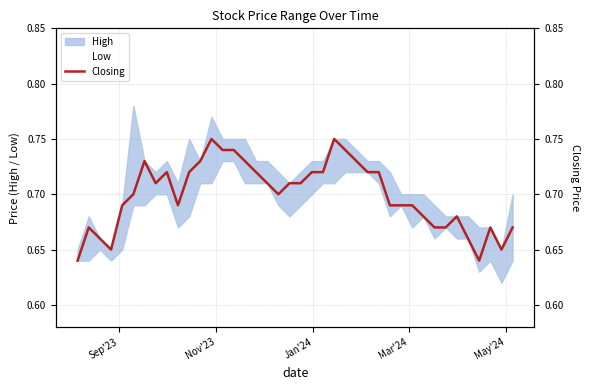

Count the number of categories in the chart.

40